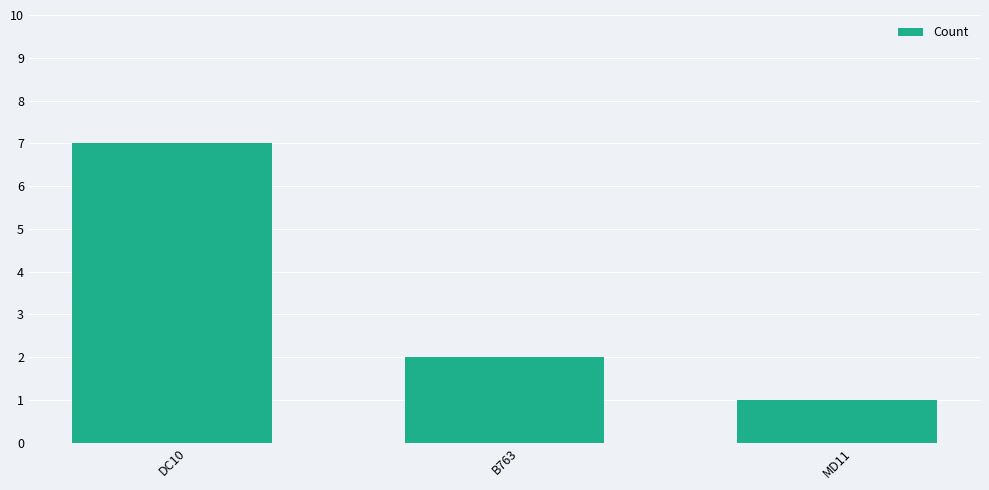

Rank the categories by value from highest to lowest.

DC10, B763, MD11